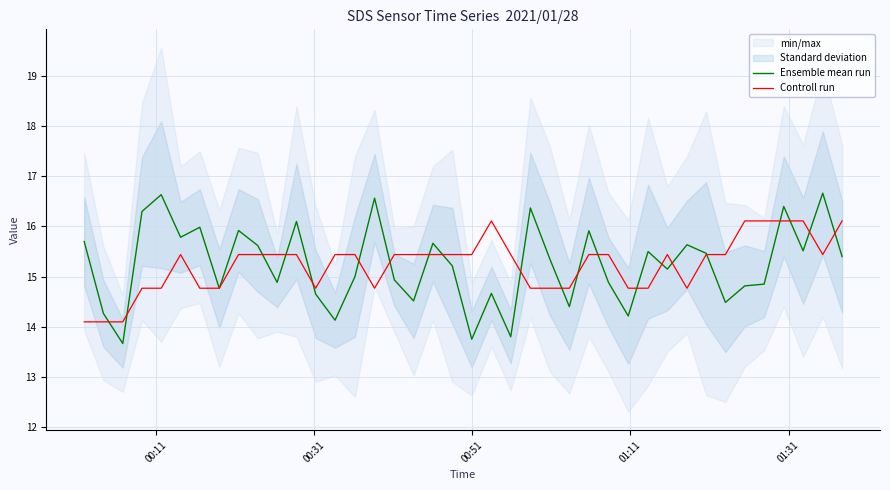

Reading left to right, transcribe all the data shown in this chart.

Ensemble mean run: 15.7	14.3	13.7	16.3	16.6	15.8	16.0	14.8	15.9	15.6	14.9	16.1	14.6	14.1	15.0	16.6	14.9	14.5	15.7	15.2	13.8	14.7	13.8	16.4	15.4	14.4	15.9	14.9	14.2	15.5	15.2	15.6	15.5	14.5	14.8	14.9	16.4	15.5	16.7	15.4
Controll run: 14.1	14.1	14.1	14.8	14.8	15.4	14.8	14.8	15.4	15.4	15.4	15.4	14.8	15.4	15.4	14.8	15.4	15.4	15.4	15.4	15.4	16.1	15.4	14.8	14.8	14.8	15.4	15.4	14.8	14.8	15.4	14.8	15.4	15.4	16.1	16.1	16.1	16.1	15.4	16.1